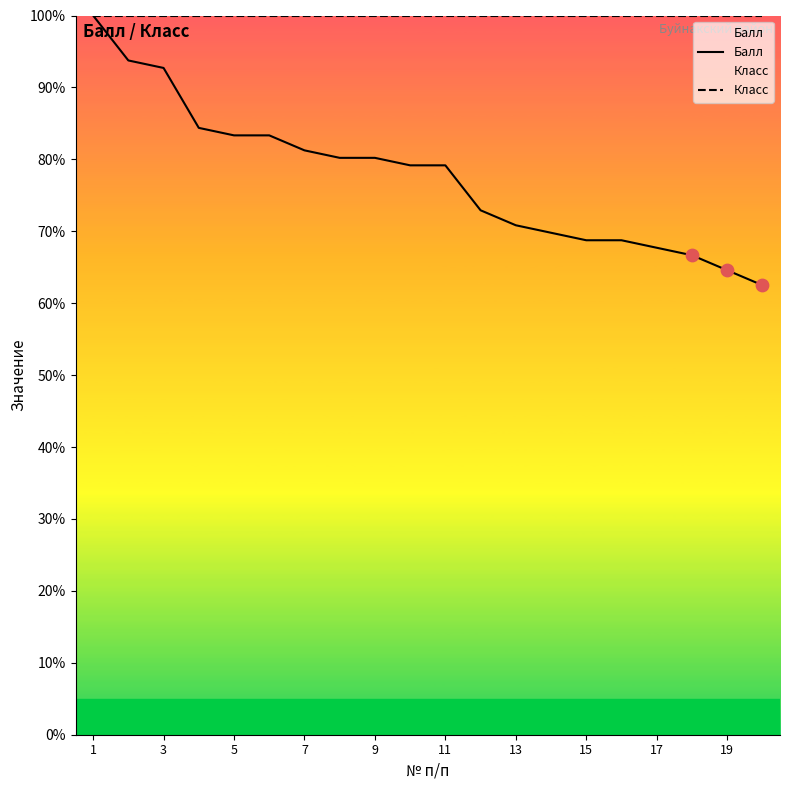

At how many categories does at least one series exceed 75?

20